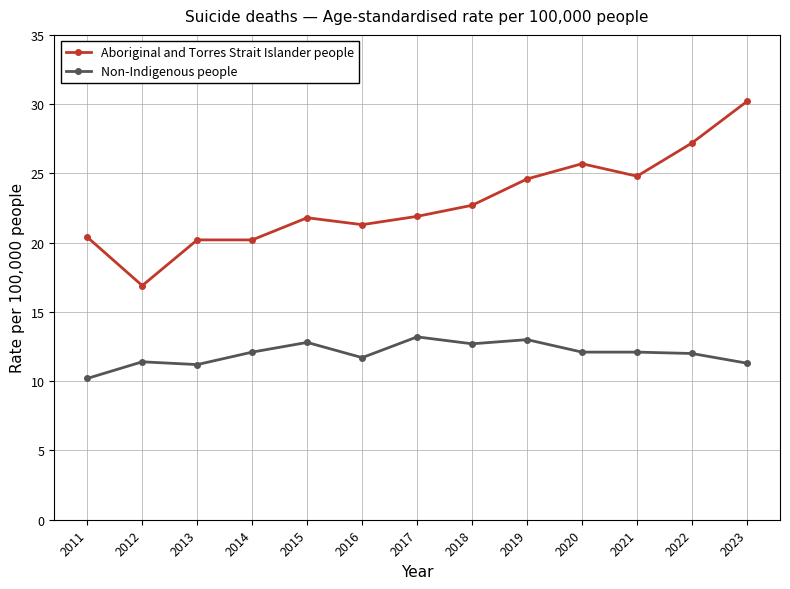

Is this an area chart (filled region under the line)?

No